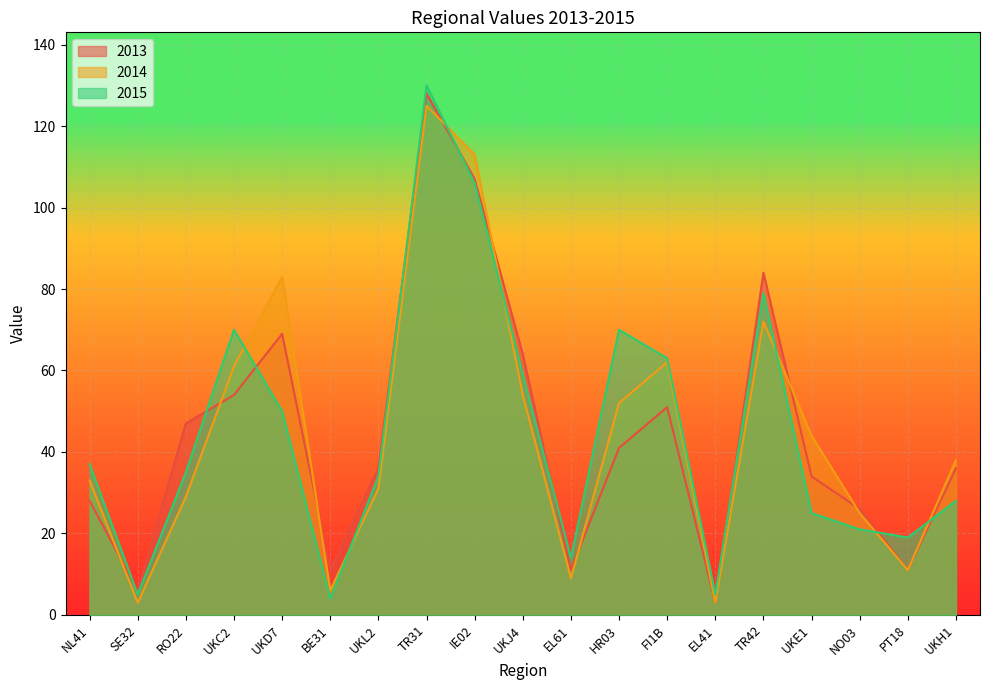

Which series has the largest total across all categories?

2014